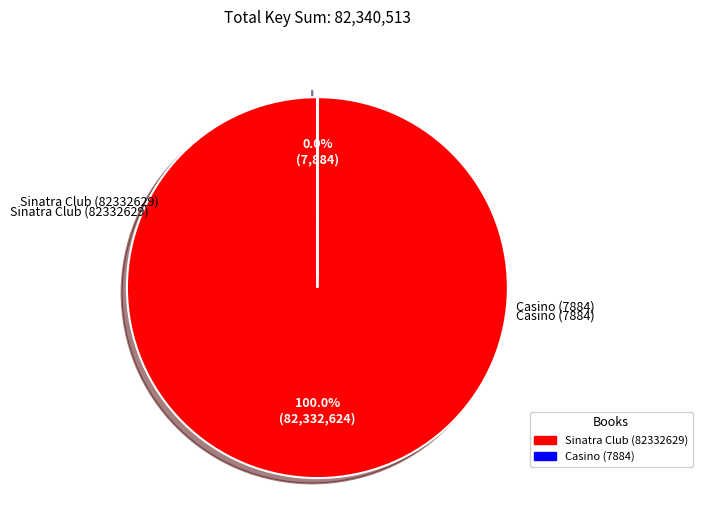

How many slices are in this pie chart?

2